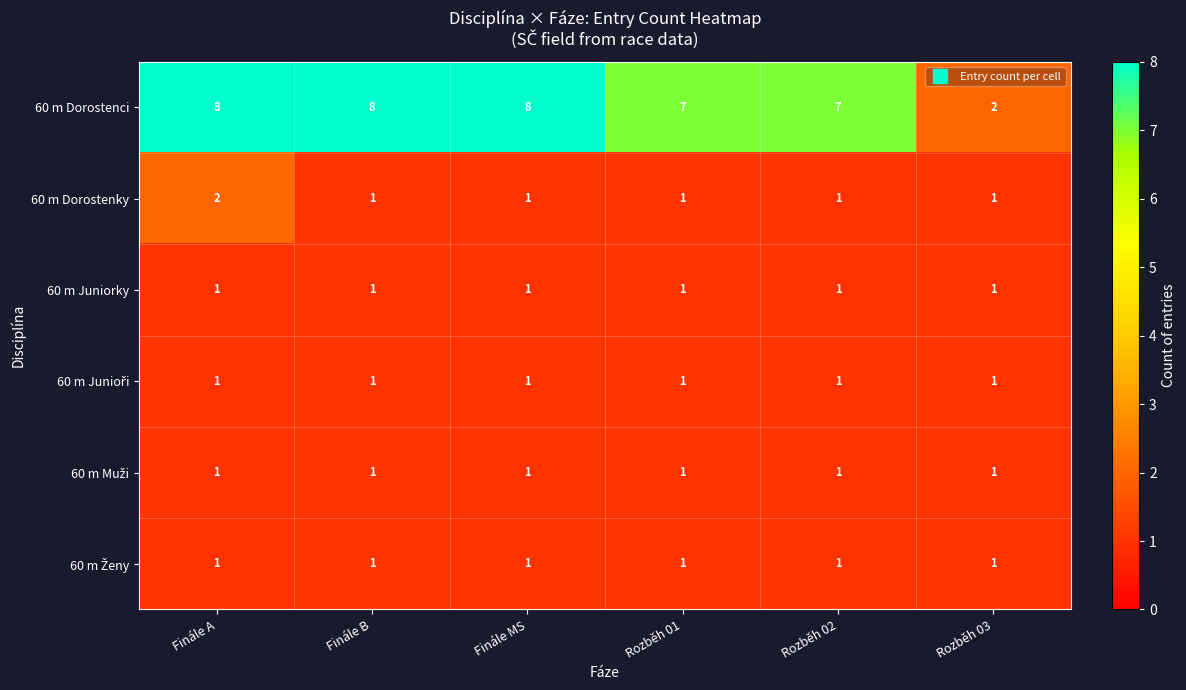

What is the smallest value displayed?

1